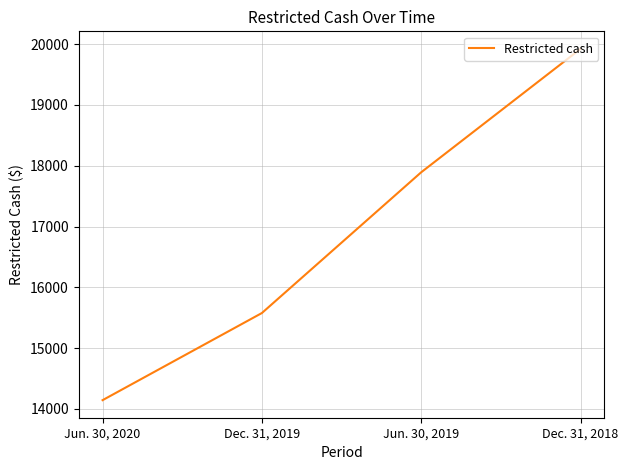

How many values are below 17892?

2